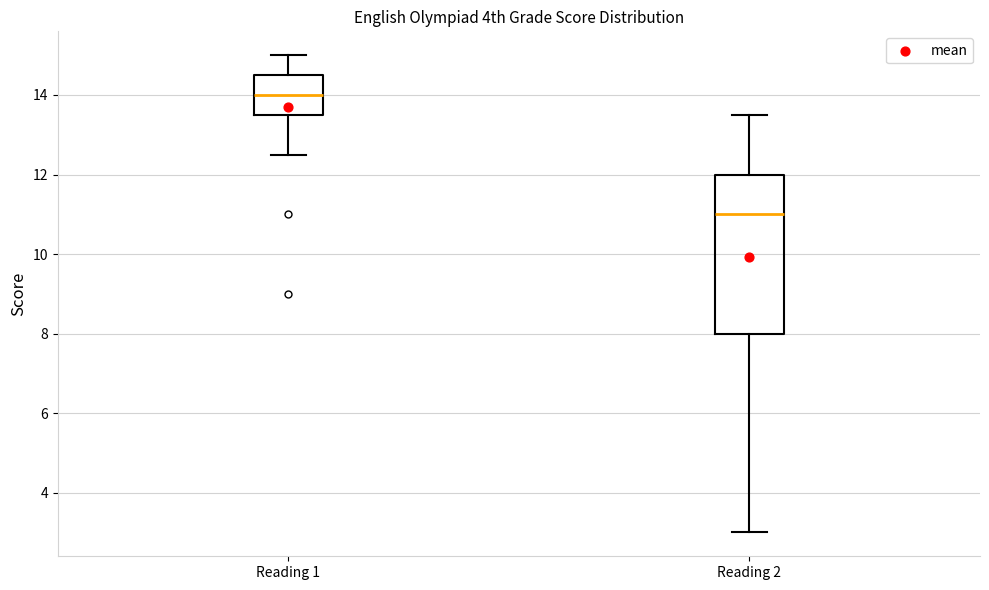

Reading left to right, transcribe this box plot: for each box, give where its median line is, the range the box spans, and where its two whiskers end, as read against the y-axis. The values are not printed on the chart, so give them approximately, as read against the axis.

Reading 1: median 14.0, box 13.6 to 14.6, whiskers 12.6 to 15.0
Reading 2: median 11.0, box 8.0 to 12.0, whiskers 3.0 to 13.6